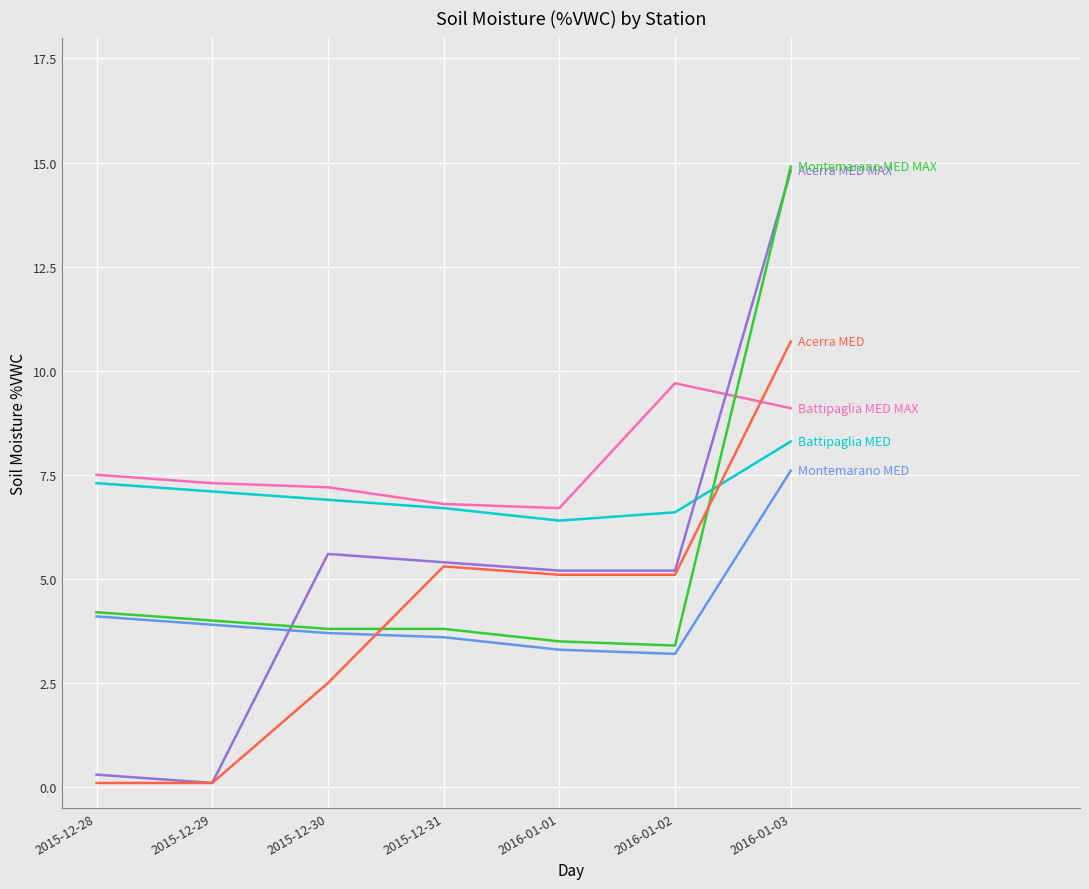

What position from the right is 2016-01-01?

3